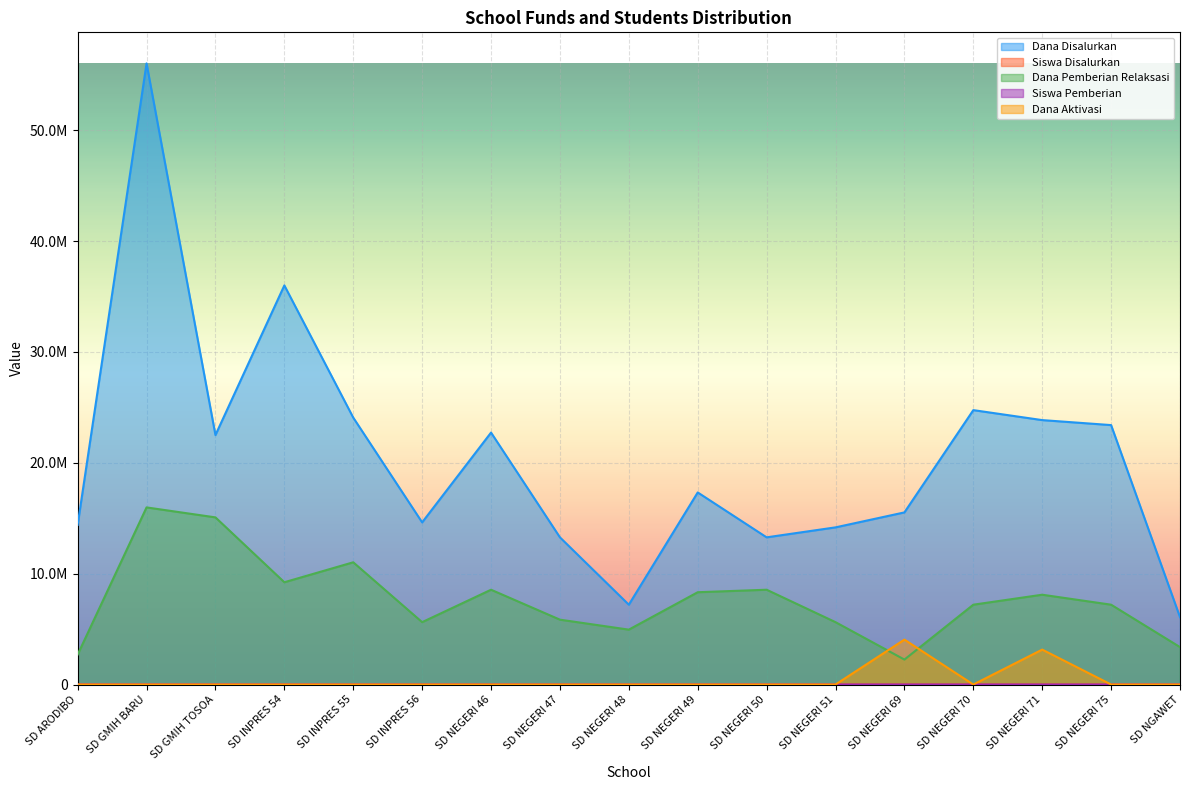

Is it true that Dana Pemberian Relaksasi equals 8100000.0 at SD NEGERI 71?

True